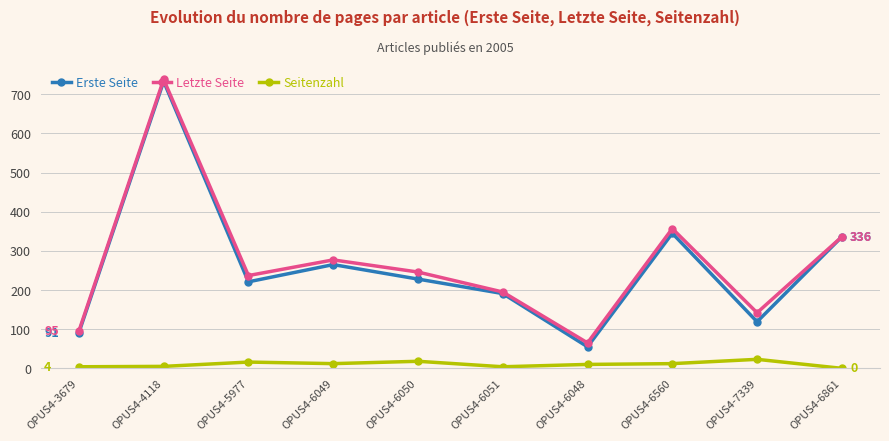

What position from the left is OPUS4-4118?

2